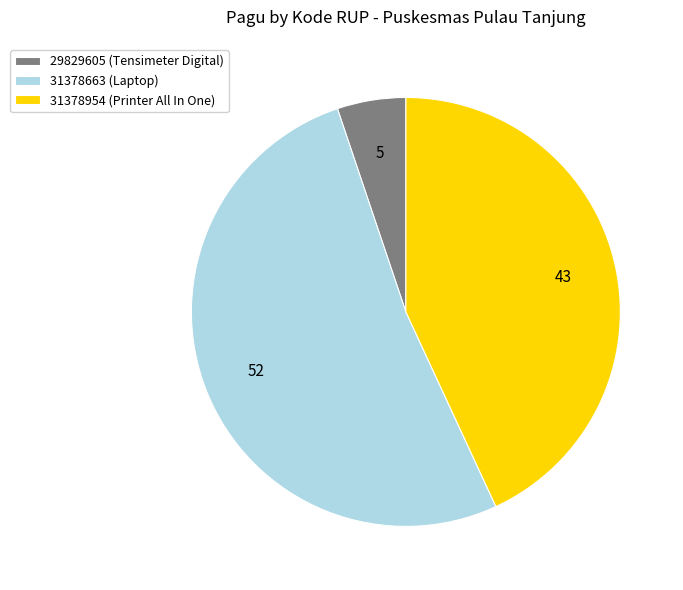

Rank the categories by value from lowest to highest.

29829605, 31378954, 31378663